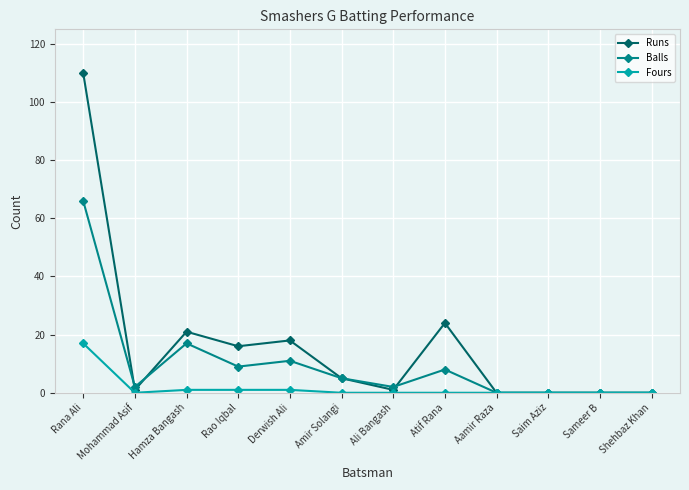

At which category is the sum across all series the highest?

Rana Ali